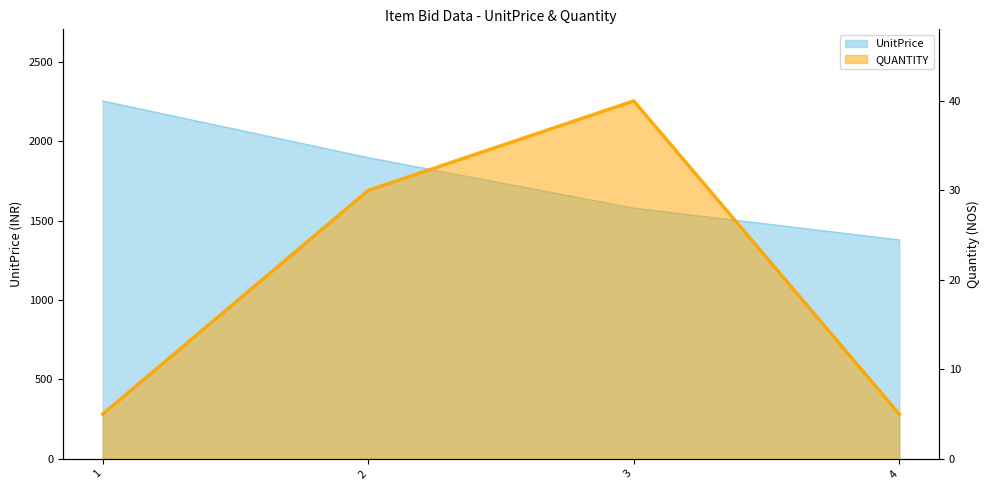

Which series has the largest total across all categories?

UnitPrice